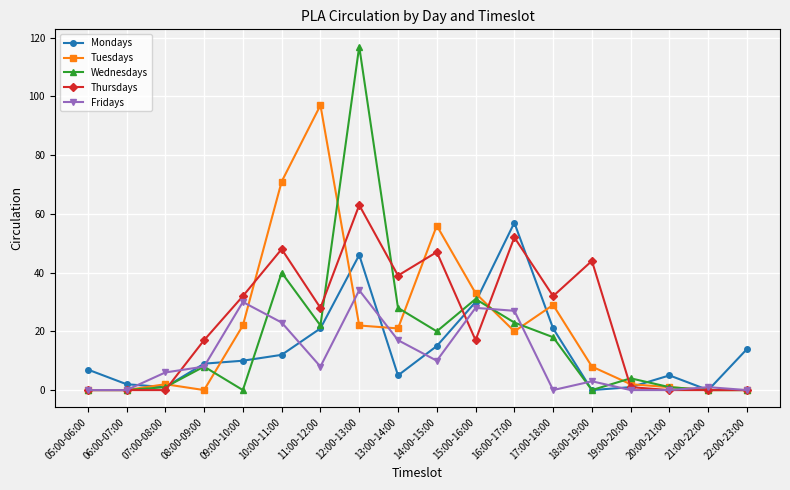

Between 05:00-06:00 and 10:00-11:00, which series saw the biggest shift?

Tuesdays